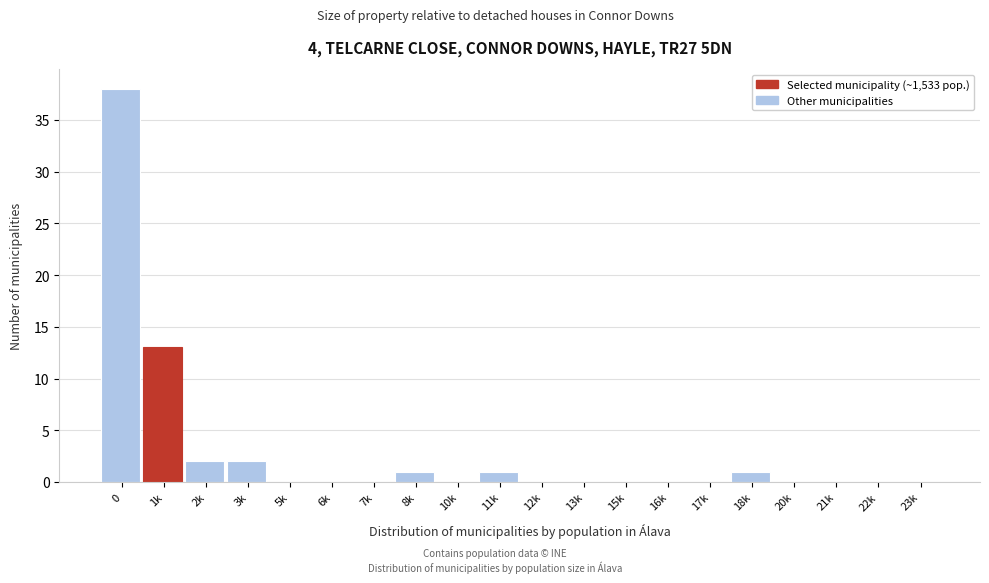

Reading left to right, extract all data points from this chart.

0=38	1k=13	2k=2	3k=2	5k=0	6k=0	7k=0	8k=1	10k=0	11k=1	12k=0	13k=0	15k=0	16k=0	17k=0	18k=1	20k=0	21k=0	22k=0	23k=0